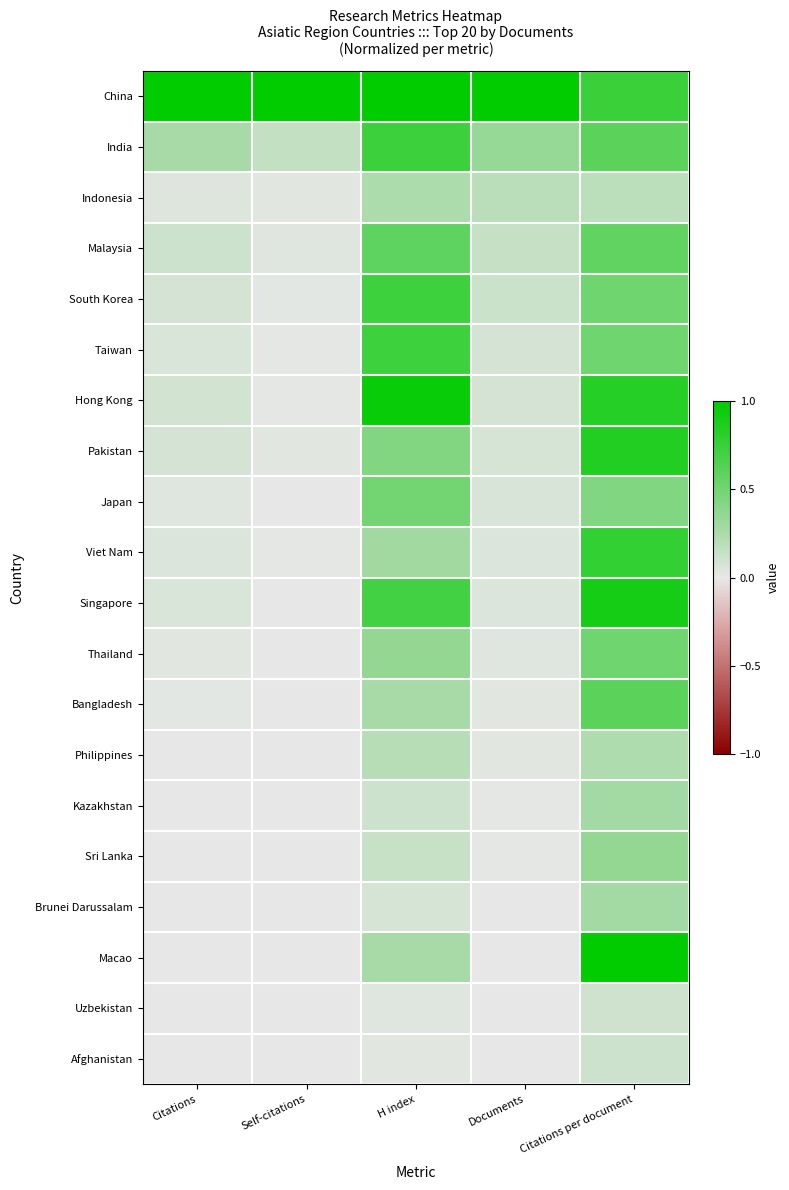

Reading right to left, what are all the values shown in this chart?

China: Citations per document=0.7	Documents=1.0	H index=1.0	Self-citations=1.0	Citations=1.0
India: Citations per document=0.6	Documents=0.3	H index=0.7	Self-citations=0.1	Citations=0.3
Indonesia: Citations per document=0.2	Documents=0.2	H index=0.2	Self-citations=0.0	Citations=0.0
Malaysia: Citations per document=0.6	Documents=0.1	H index=0.6	Self-citations=0.0	Citations=0.1
South Korea: Citations per document=0.5	Documents=0.1	H index=0.7	Self-citations=0.0	Citations=0.1
Taiwan: Citations per document=0.5	Documents=0.1	H index=0.7	Self-citations=0.0	Citations=0.1
Hong Kong: Citations per document=0.8	Documents=0.1	H index=1.0	Self-citations=0.0	Citations=0.1
Pakistan: Citations per document=0.8	Documents=0.1	H index=0.4	Self-citations=0.0	Citations=0.1
Japan: Citations per document=0.4	Documents=0.1	H index=0.5	Self-citations=0.0	Citations=0.0
Viet Nam: Citations per document=0.8	Documents=0.0	H index=0.3	Self-citations=0.0	Citations=0.1
Singapore: Citations per document=0.9	Documents=0.0	H index=0.7	Self-citations=0.0	Citations=0.1
Thailand: Citations per document=0.5	Documents=0.0	H index=0.4	Self-citations=0.0	Citations=0.0
Bangladesh: Citations per document=0.6	Documents=0.0	H index=0.3	Self-citations=0.0	Citations=0.0
Philippines: Citations per document=0.2	Documents=0.0	H index=0.2	Self-citations=0.0	Citations=0.0
Kazakhstan: Citations per document=0.3	Documents=0.0	H index=0.1	Self-citations=0.0	Citations=0.0
Sri Lanka: Citations per document=0.4	Documents=0.0	H index=0.1	Self-citations=0.0	Citations=0.0
Brunei Darussalam: Citations per document=0.3	Documents=0.0	H index=0.1	Self-citations=0.0	Citations=0.0
Macao: Citations per document=1.0	Documents=0.0	H index=0.3	Self-citations=0.0	Citations=0.0
Uzbekistan: Citations per document=0.1	Documents=0.0	H index=0.0	Self-citations=0.0	Citations=0.0
Afghanistan: Citations per document=0.1	Documents=0.0	H index=0.0	Self-citations=0.0	Citations=0.0